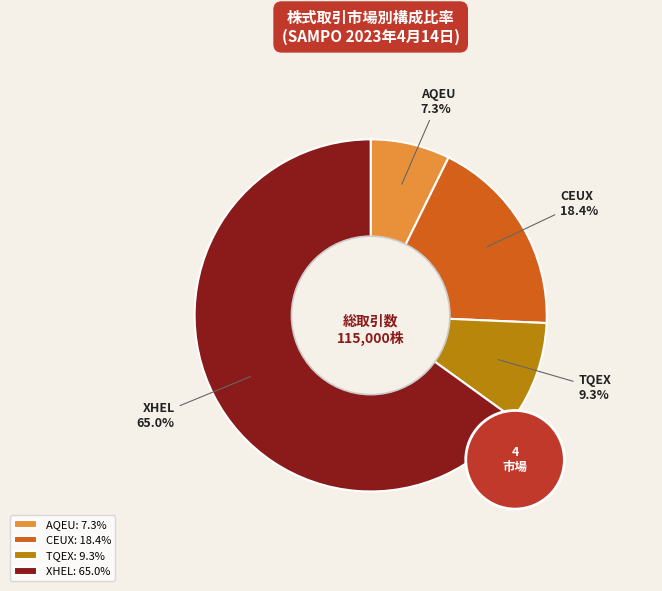

To the nearest percent, what is the average slice percentage?

25%